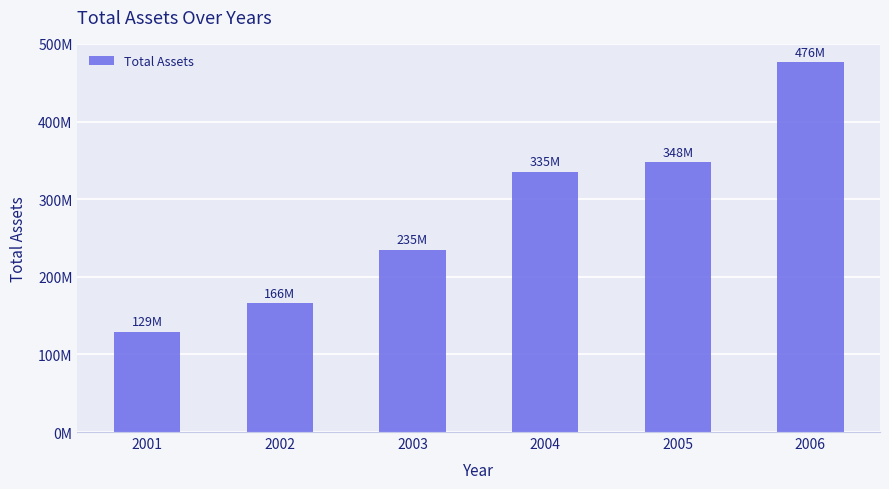

What is the greatest value displayed?

476341000